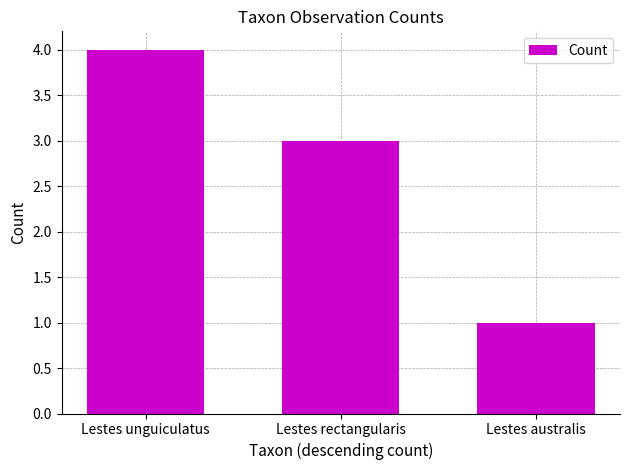

List the labels in order of value, largest first.

Lestes unguiculatus, Lestes rectangularis, Lestes australis